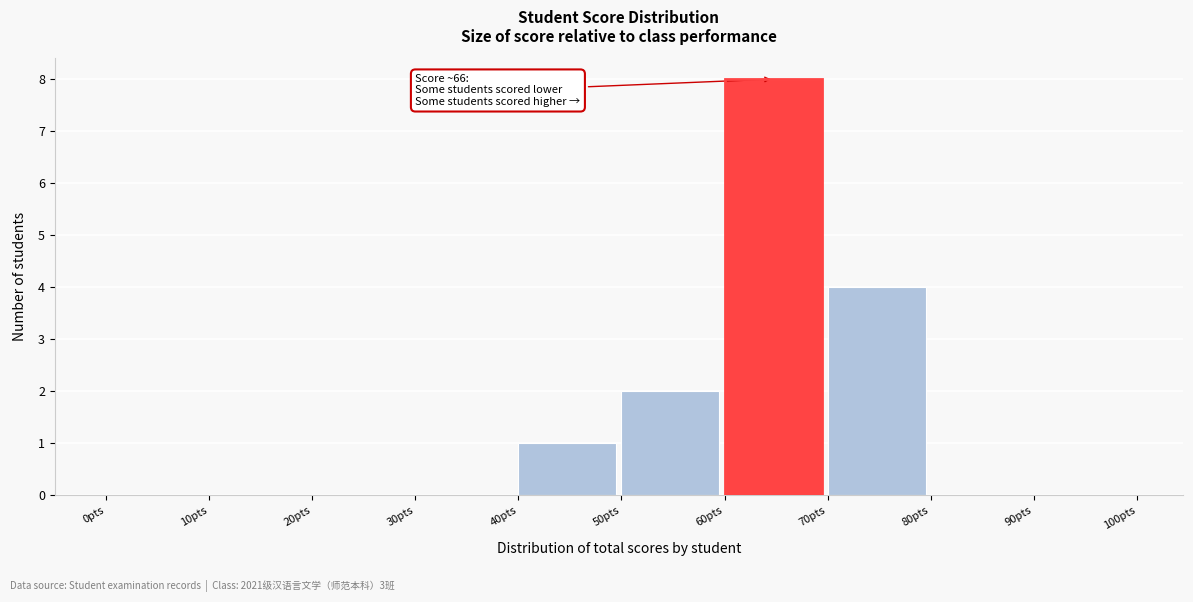

Which range on the x-axis has the tallest bar?

60 to 70